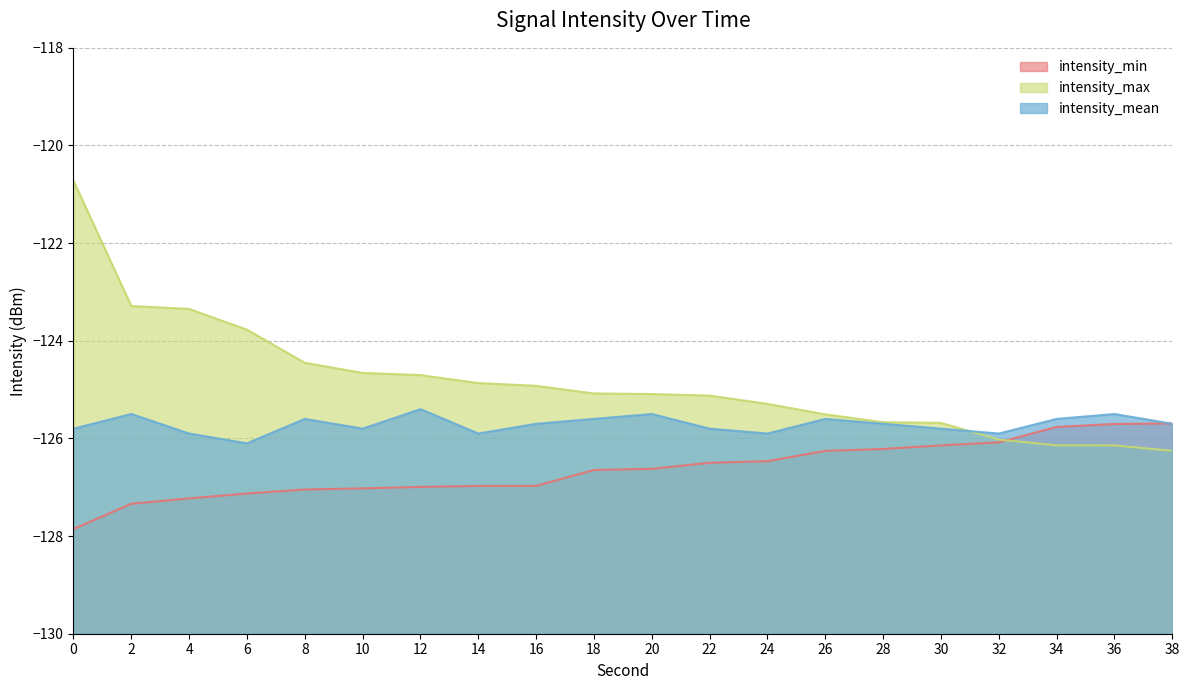

How many intersections are there between intensity_min and intensity_max?

1